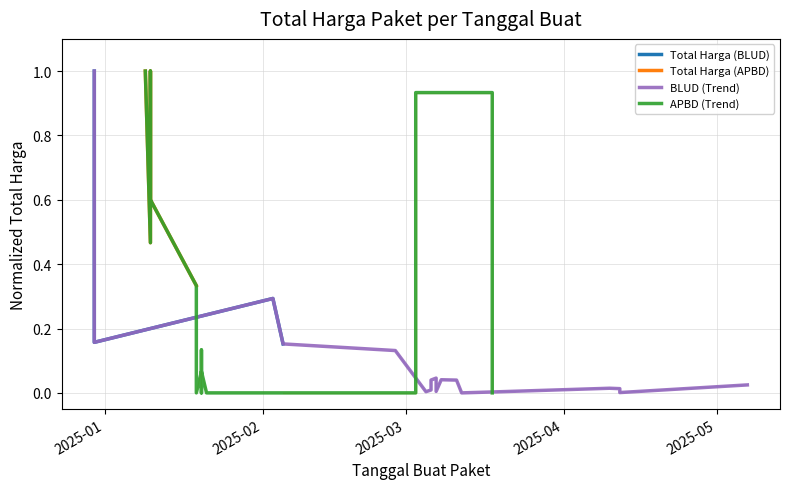

Is it true that Total Harga (BLUD) equals 0.0 at 16?

False